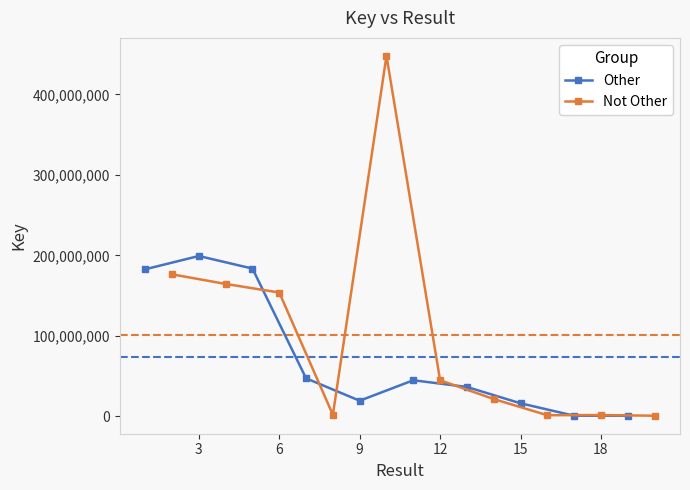

After their last crossing, which series has the higher values: Not Other or Other?

Other